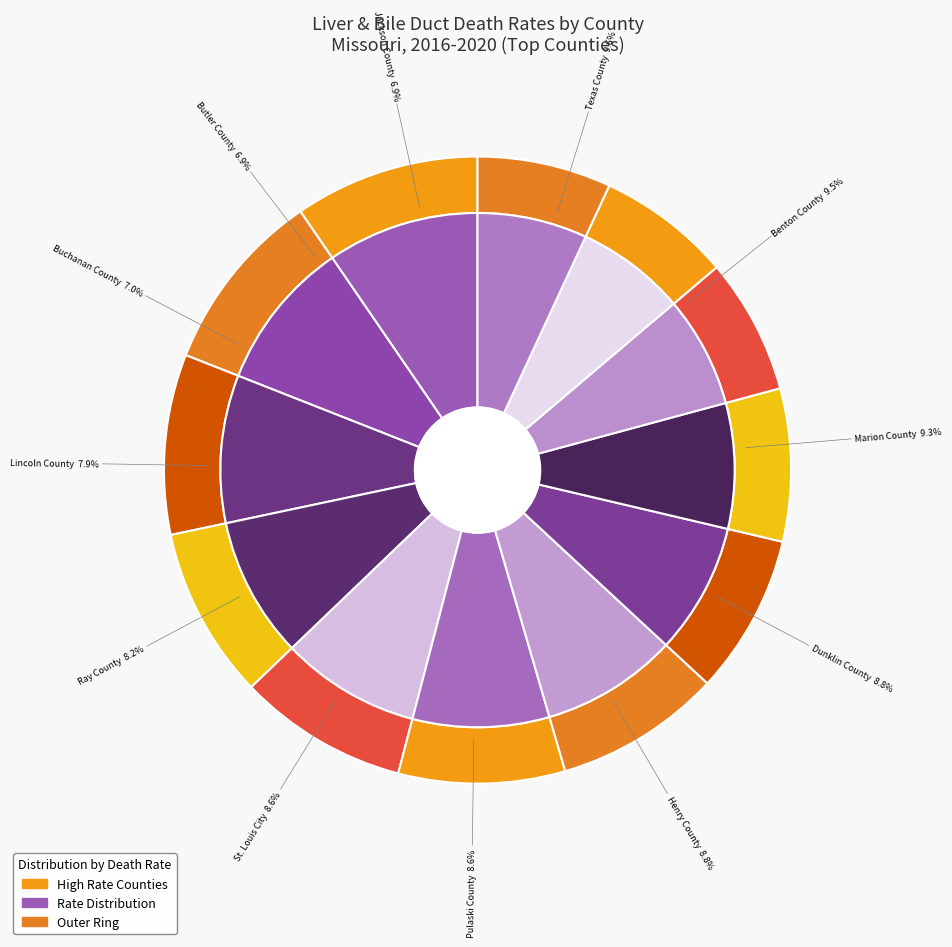

Is there a majority slice in this chart?

No